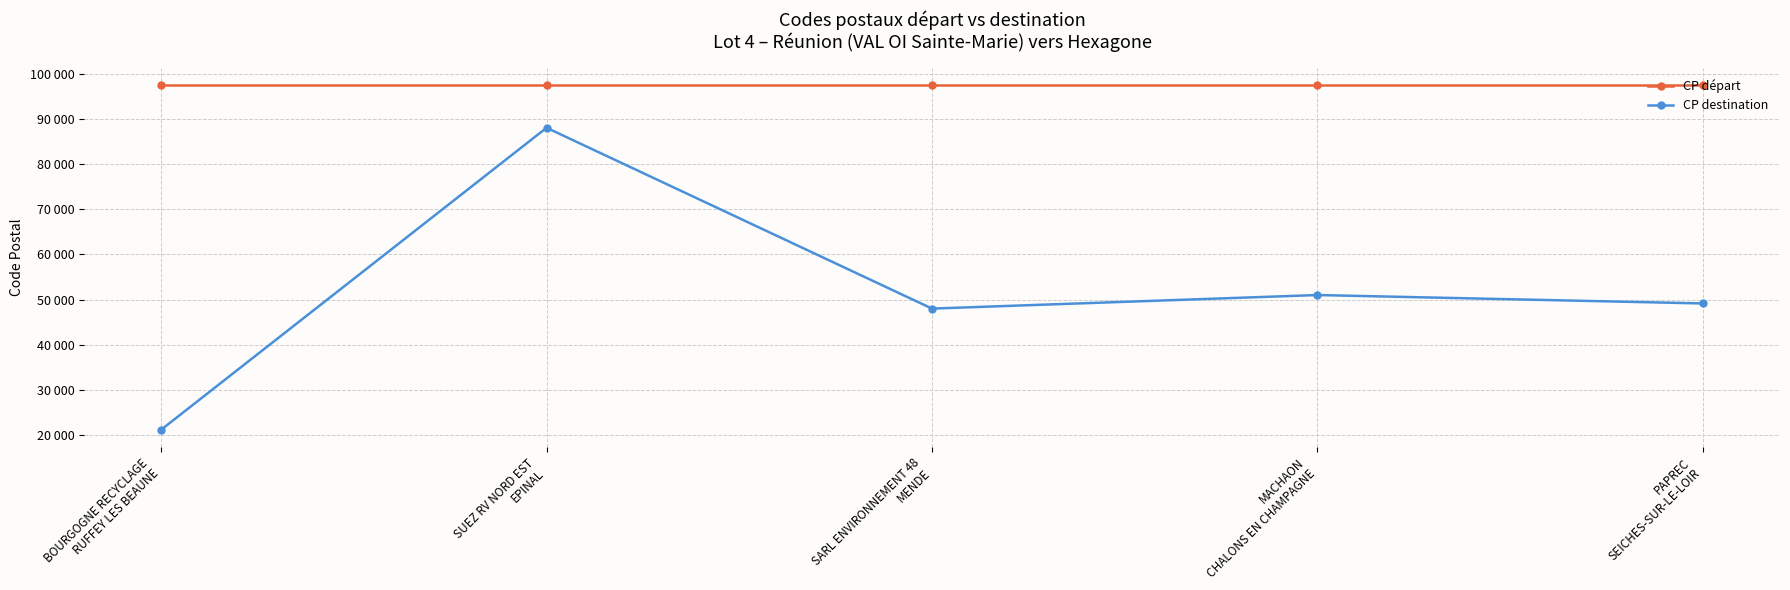

Rank the series by their maximum value, from highest to lowest.

CP départ, CP destination